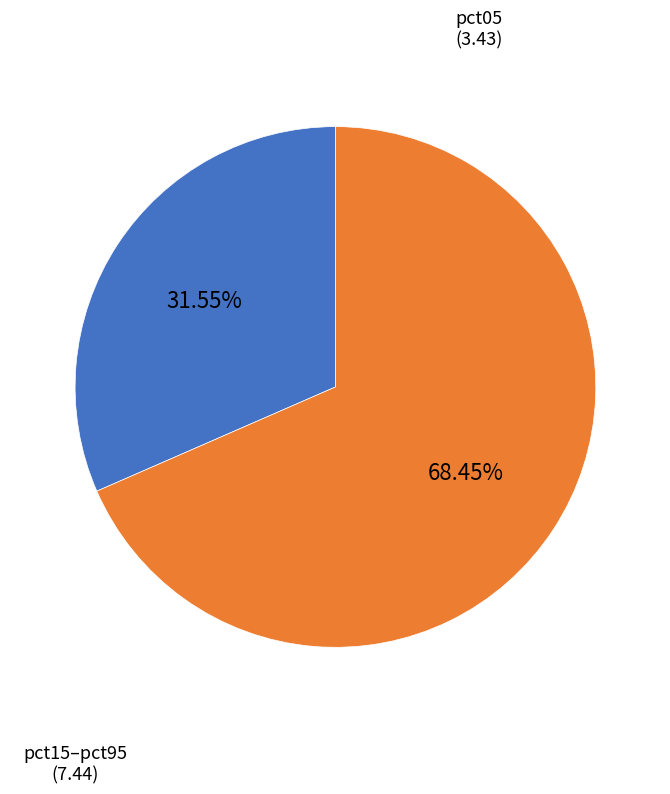

How many slices are in this pie chart?

2